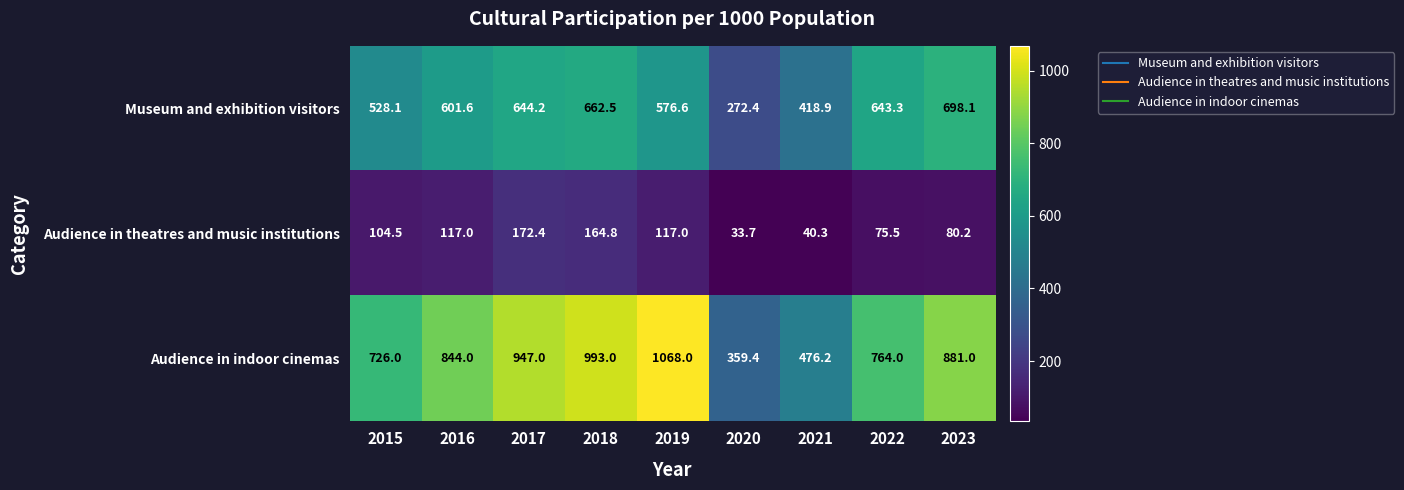

What is the difference between the maximum and minimum values in the Audience in indoor cinemas series?

708.6